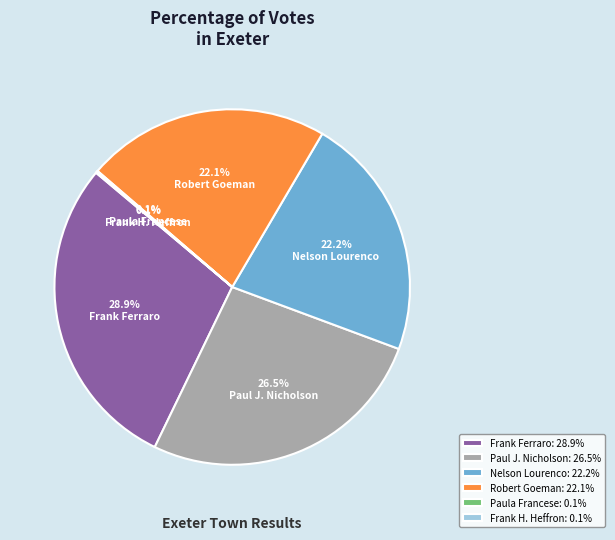

To the nearest percent, what is the difference between the largest and smallest slice percentages?

29%